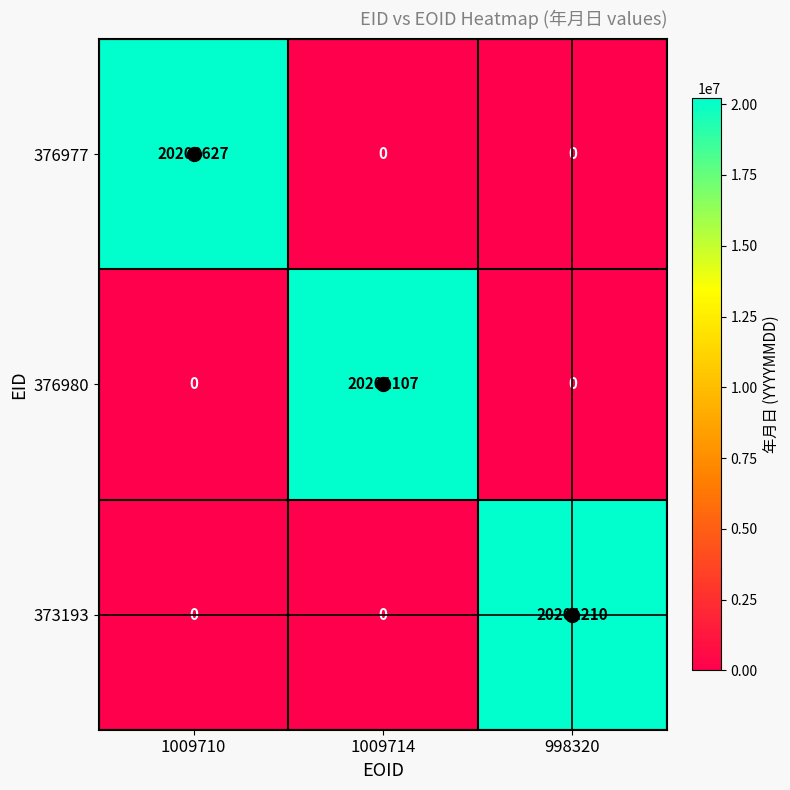

Which category has the highest value across all series?

998320